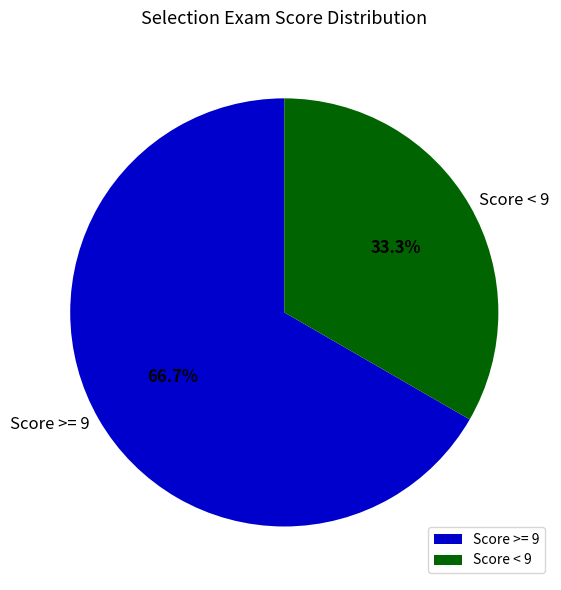

How many segments does this pie chart have?

2